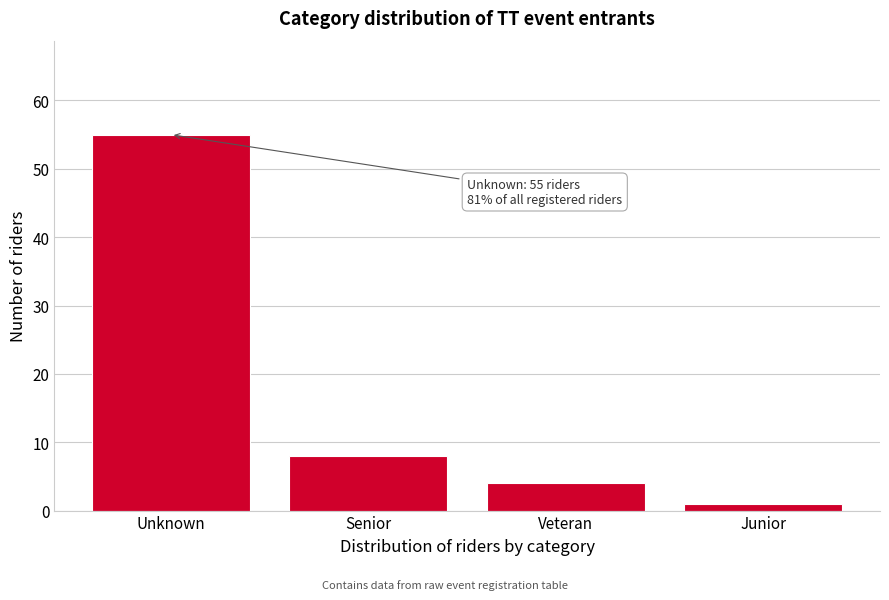

Reading left to right, transcribe all the data shown in this chart.

Unknown=55	Senior=8	Veteran=4	Junior=1